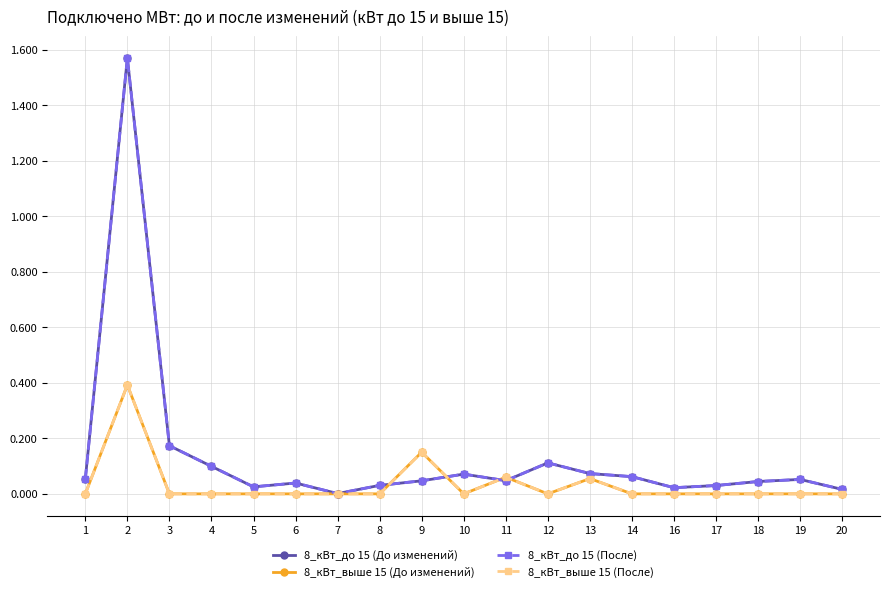

True or false: 8_кВт_выше 15 (После) and 8_кВт_выше 15 (До изменений) intersect in this chart.

False